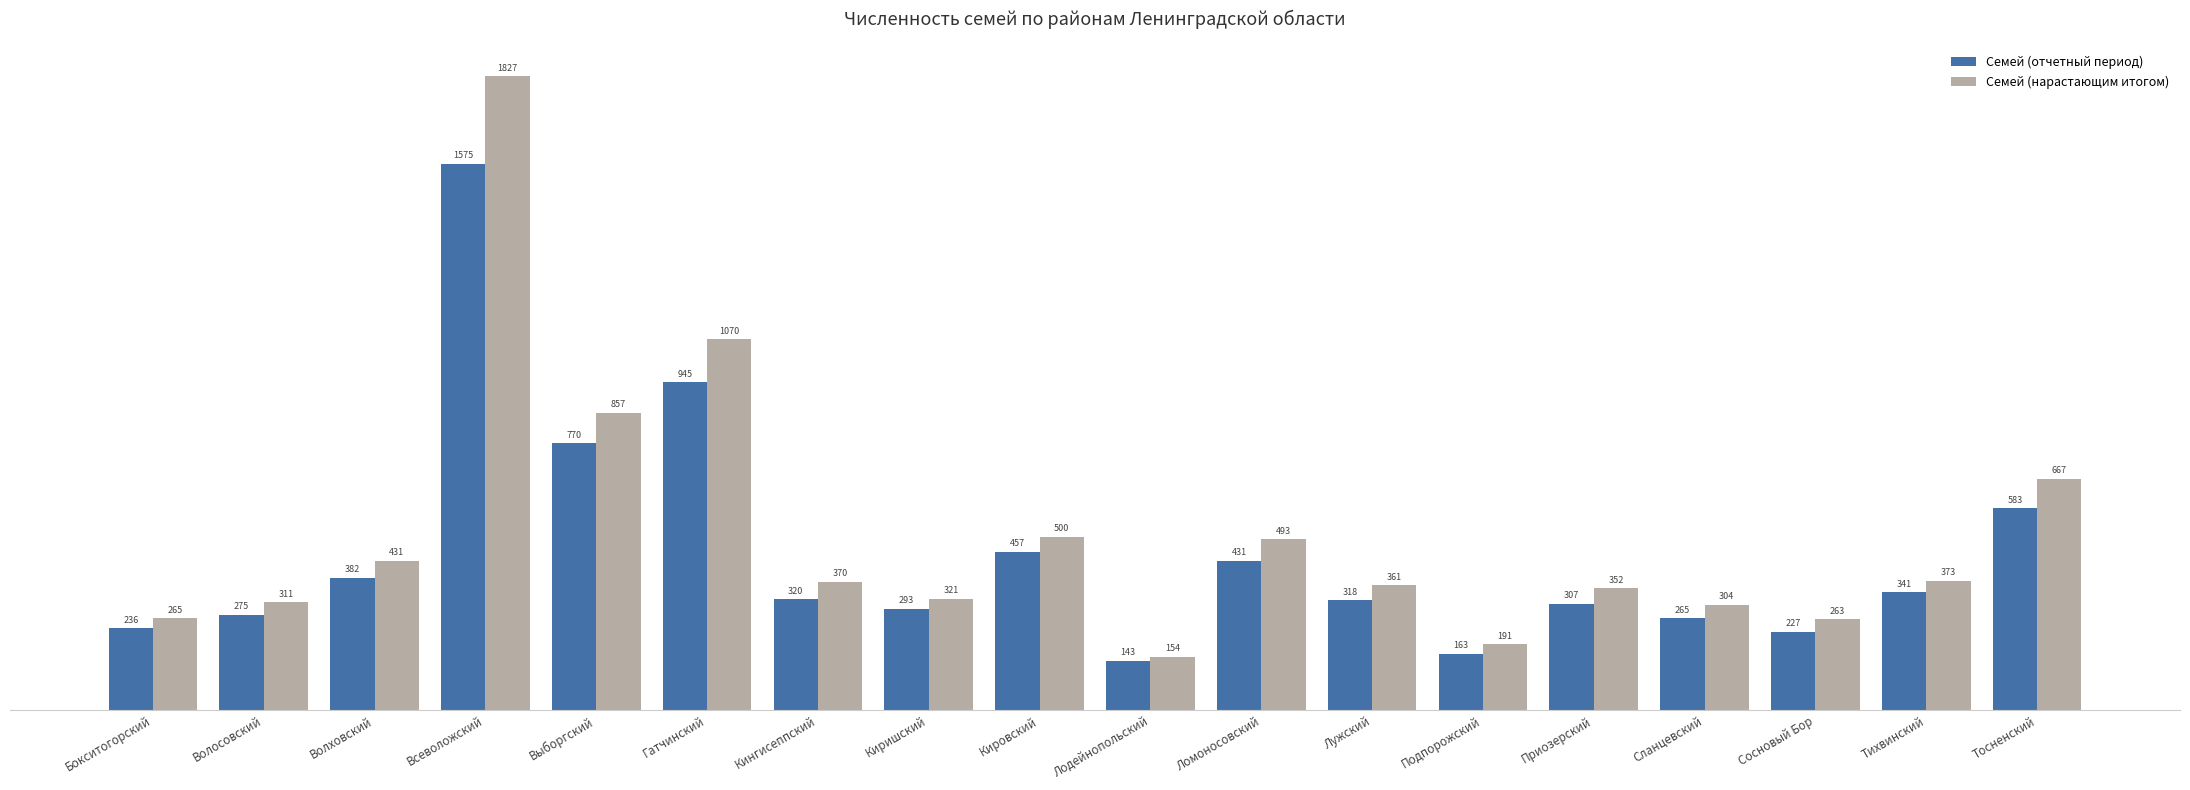

What is the difference between the Семей (нарастающим итогом) values at Волховский and Бокситогорский?

166